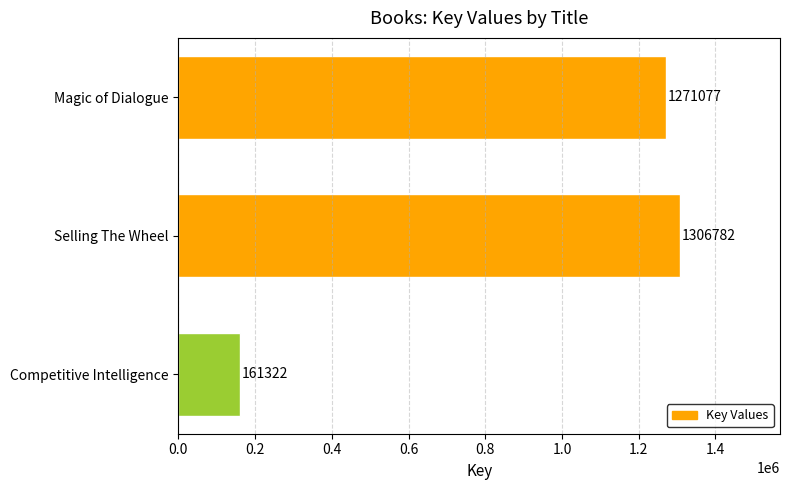

Count the number of categories in the chart.

1